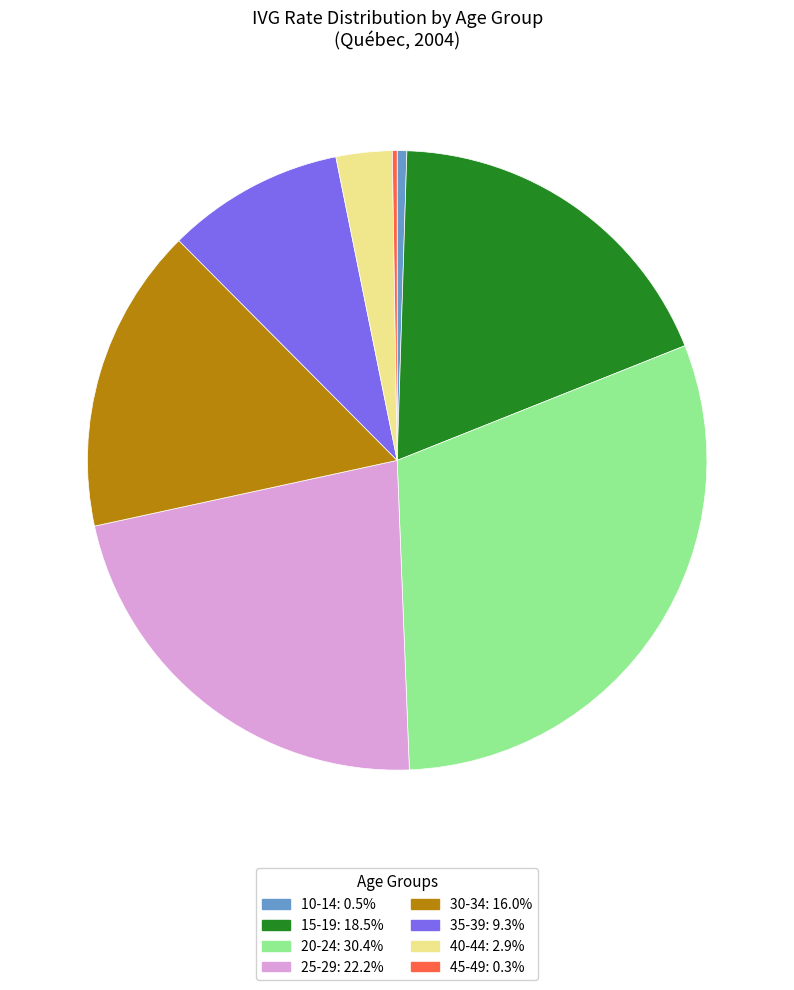

Does any single category account for the majority?

No